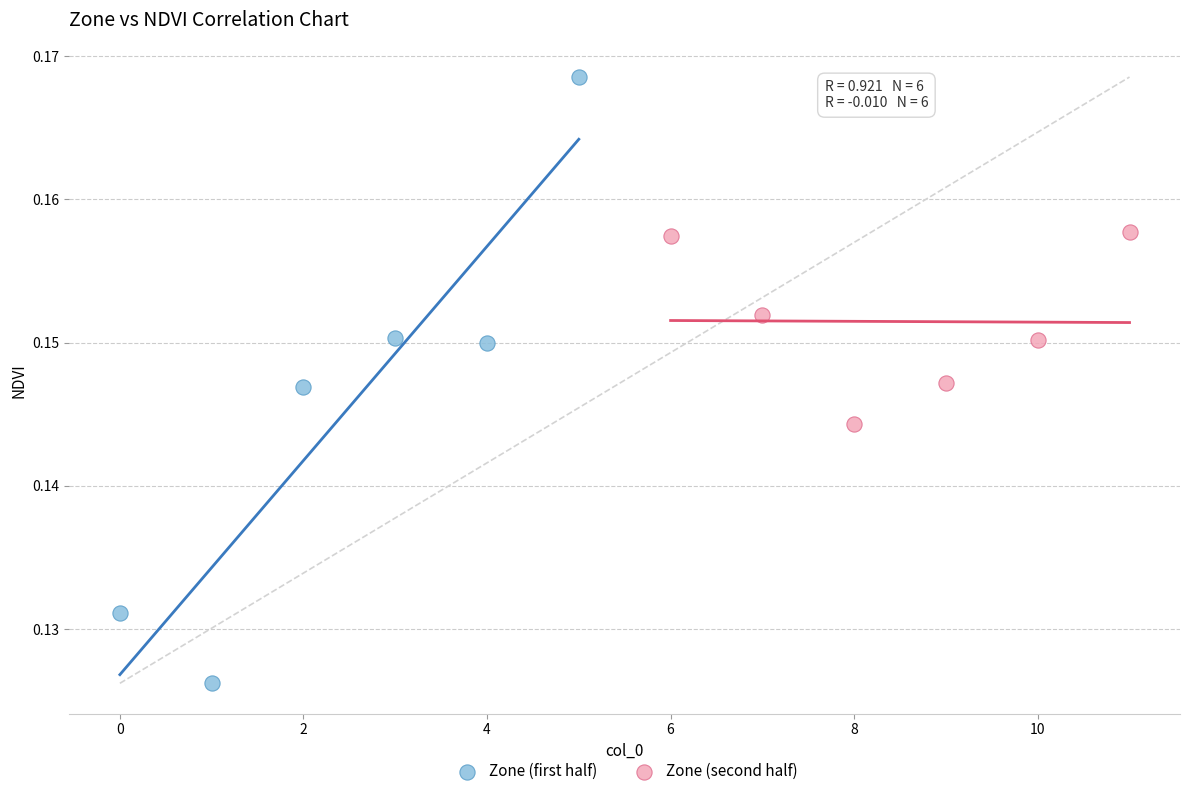

What are all the series names shown in the legend?

Zone (first half), Zone (second half)